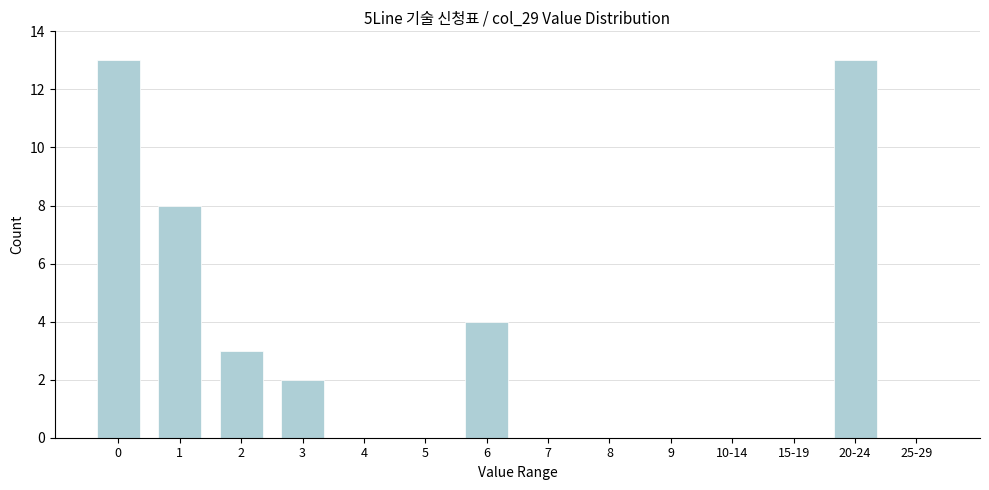

Reading left to right, extract all data points from this chart.

0=13	1=8	2=3	3=2	4=0	5=0	6=4	7=0	8=0	9=0	10-14=0	15-19=0	20-24=13	25-29=0